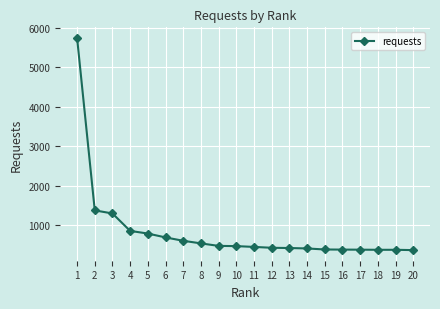

What is the minimum value shown in the chart?

371